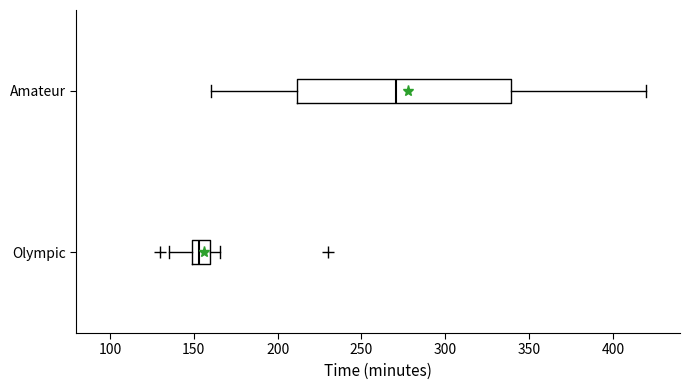

Reading bottom to top, transcribe this box plot: for each box, give where its median line is, the range the box spans, and where its two whiskers end, as read against the x-axis. The values are not printed on the chart, so give them approximately, as read against the axis.

Olympic: median 155, box 150 to 160, whiskers 135 to 165
Amateur: median 270, box 210 to 340, whiskers 160 to 420